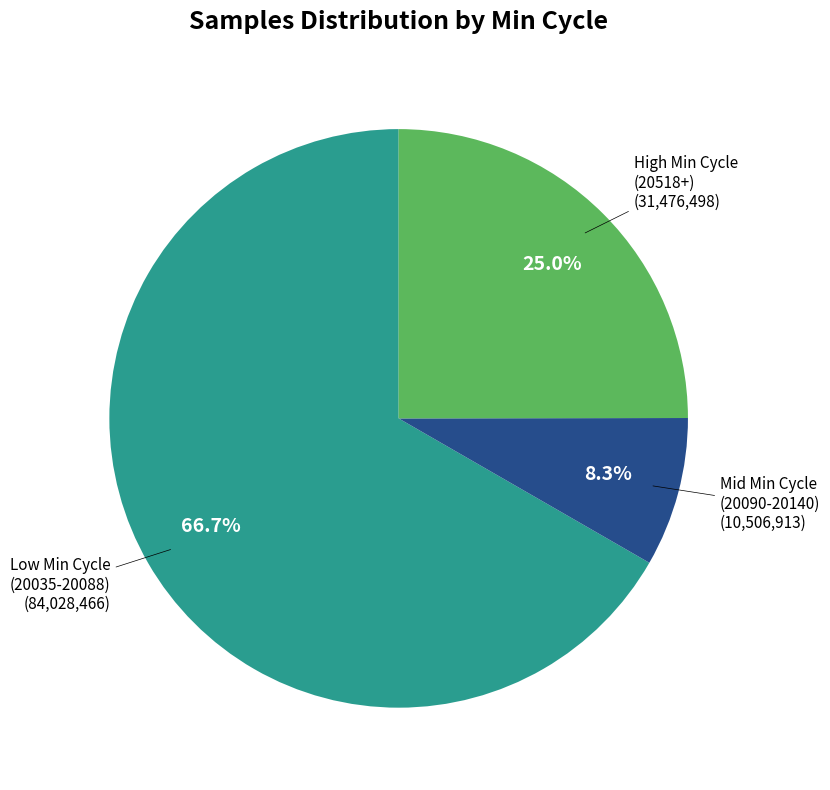

To the nearest percent, what is the average slice percentage?

33%